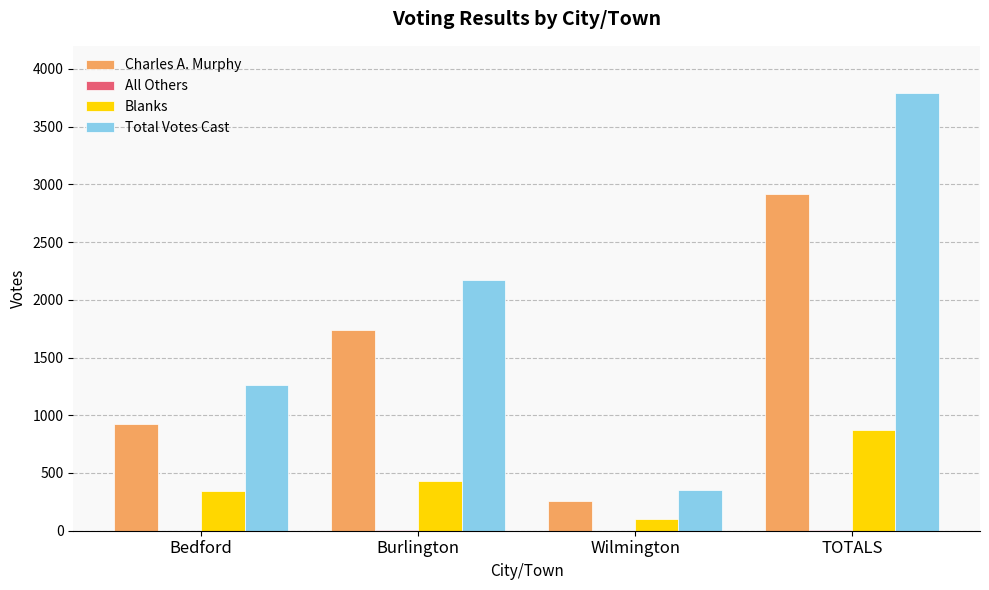

Which category has the highest value across all series?

TOTALS